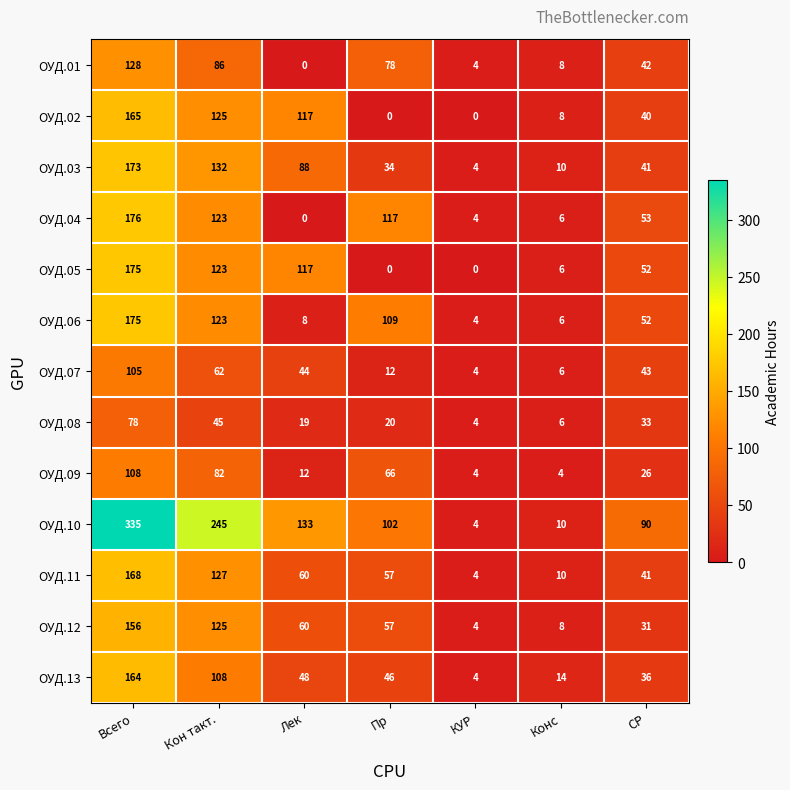

Between Лек and Конс, which series saw the biggest shift?

ОУД.10